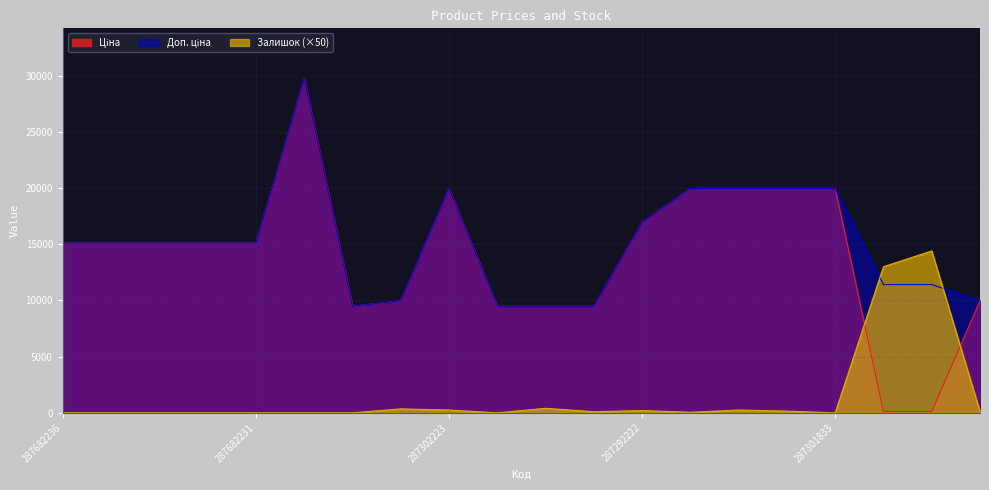

What is the minimum value for Ціна?

114.1